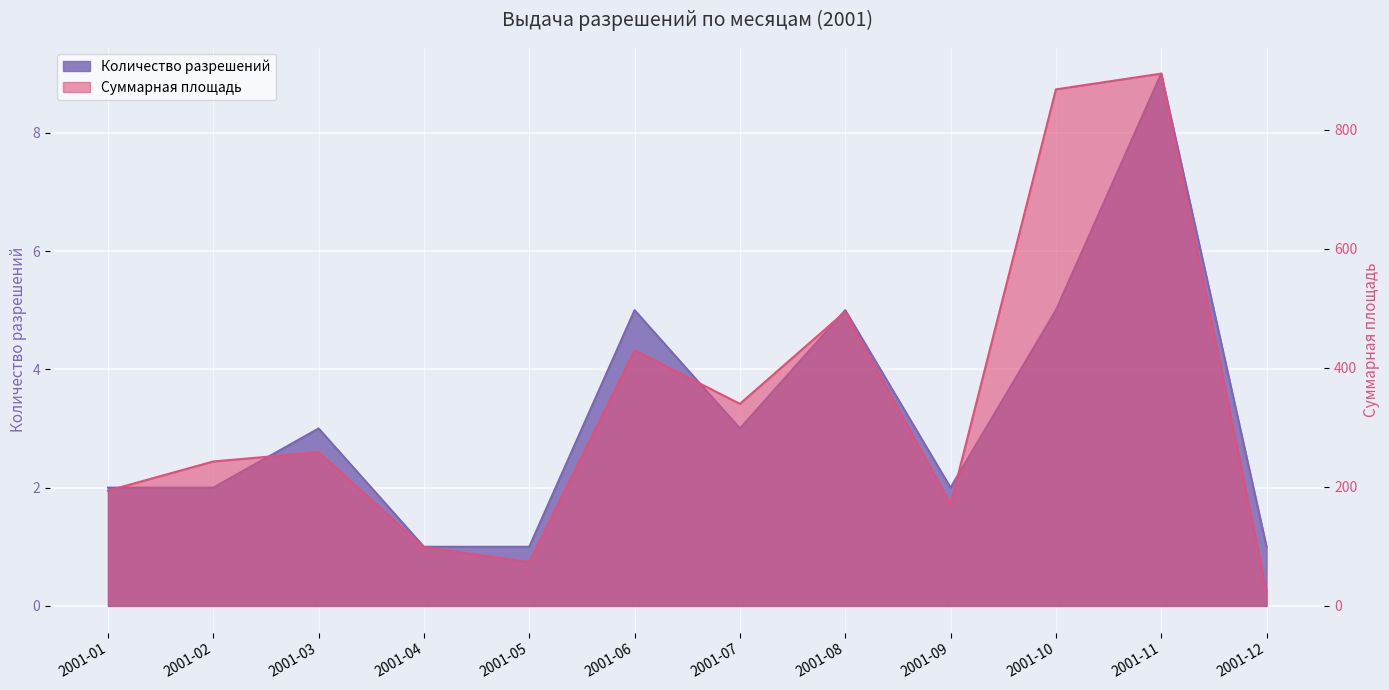

True or false: Суммарная площадь and Количество разрешений cross at least once.

False